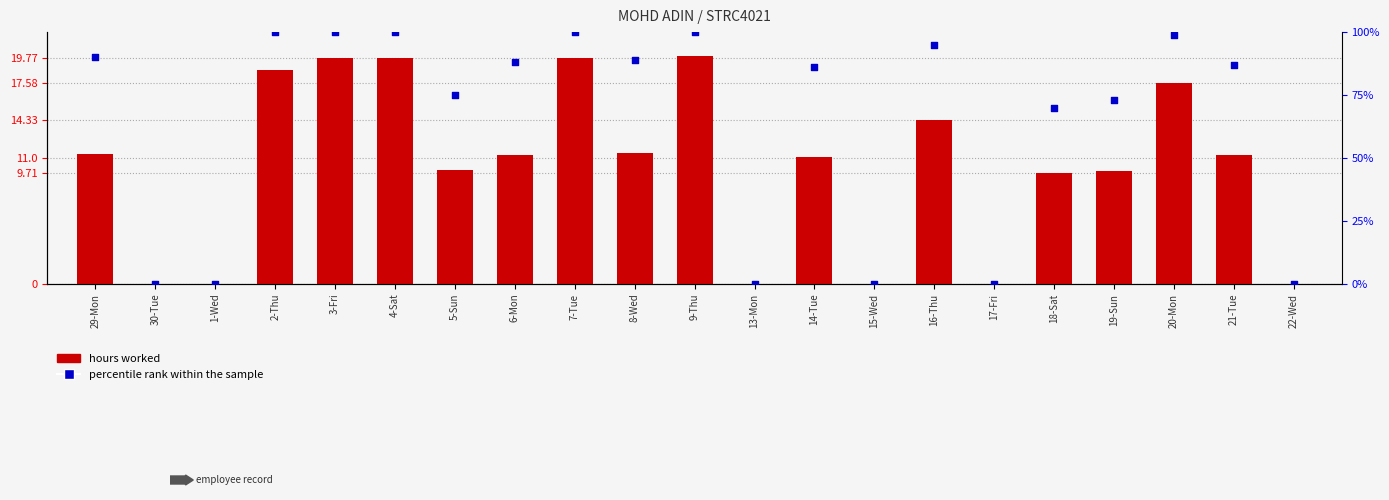

Which series has the widest spread of Y values?

percentile rank within the sample